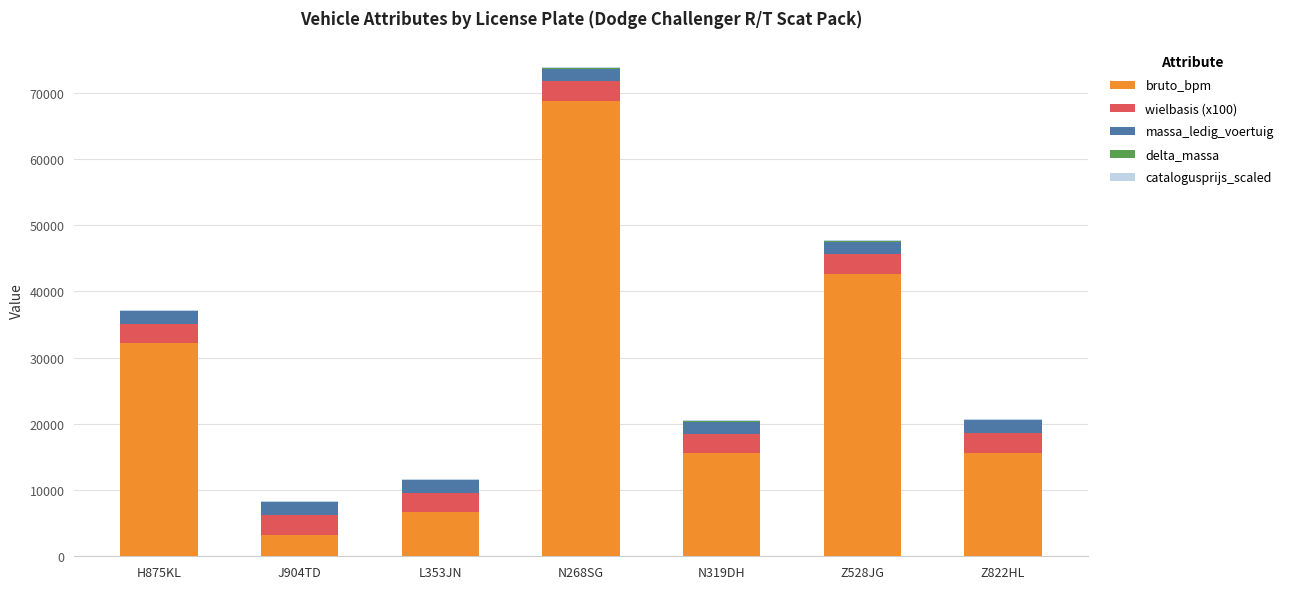

Where is bruto_bpm nearest to the value 36014?

H875KL